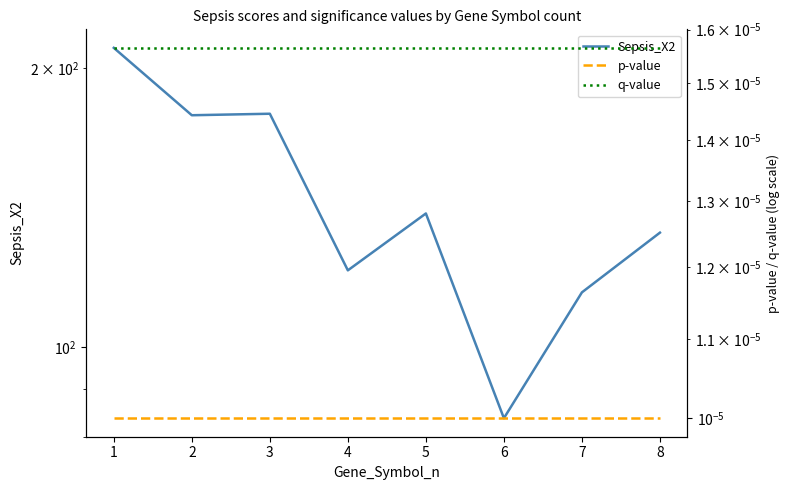

What is the difference between the highest and lowest values at 2?

178.0